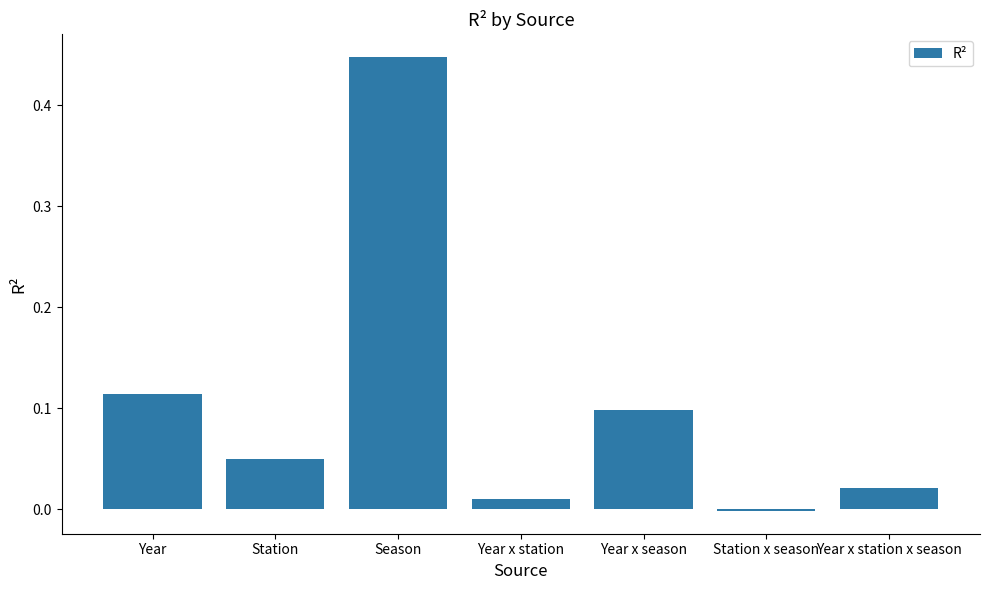

Is it true that the value at Station is 0.0?

False